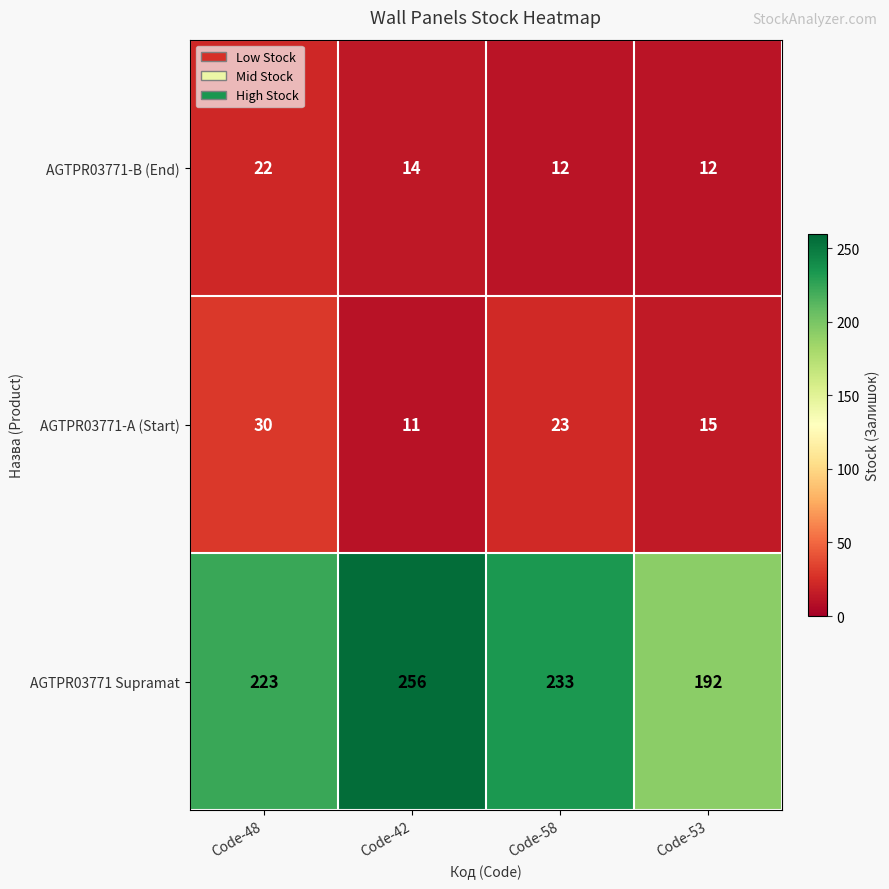

Where does the AGTPR03771-B (End) series first go above 14?

Code-48